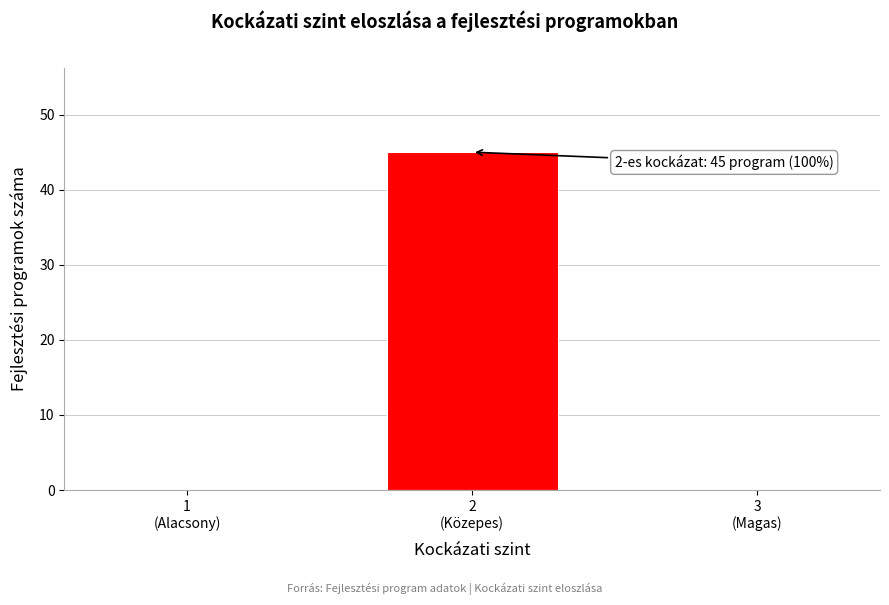

What is the sum of all values?

45